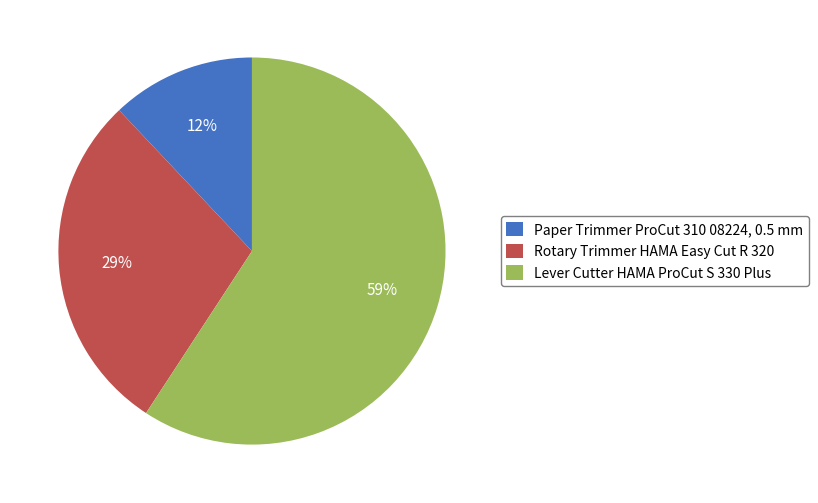

Do Rotary Trimmer HAMA Easy Cut R 320 and Lever Cutter HAMA ProCut S 330 Plus together represent more than half of the pie?

Yes